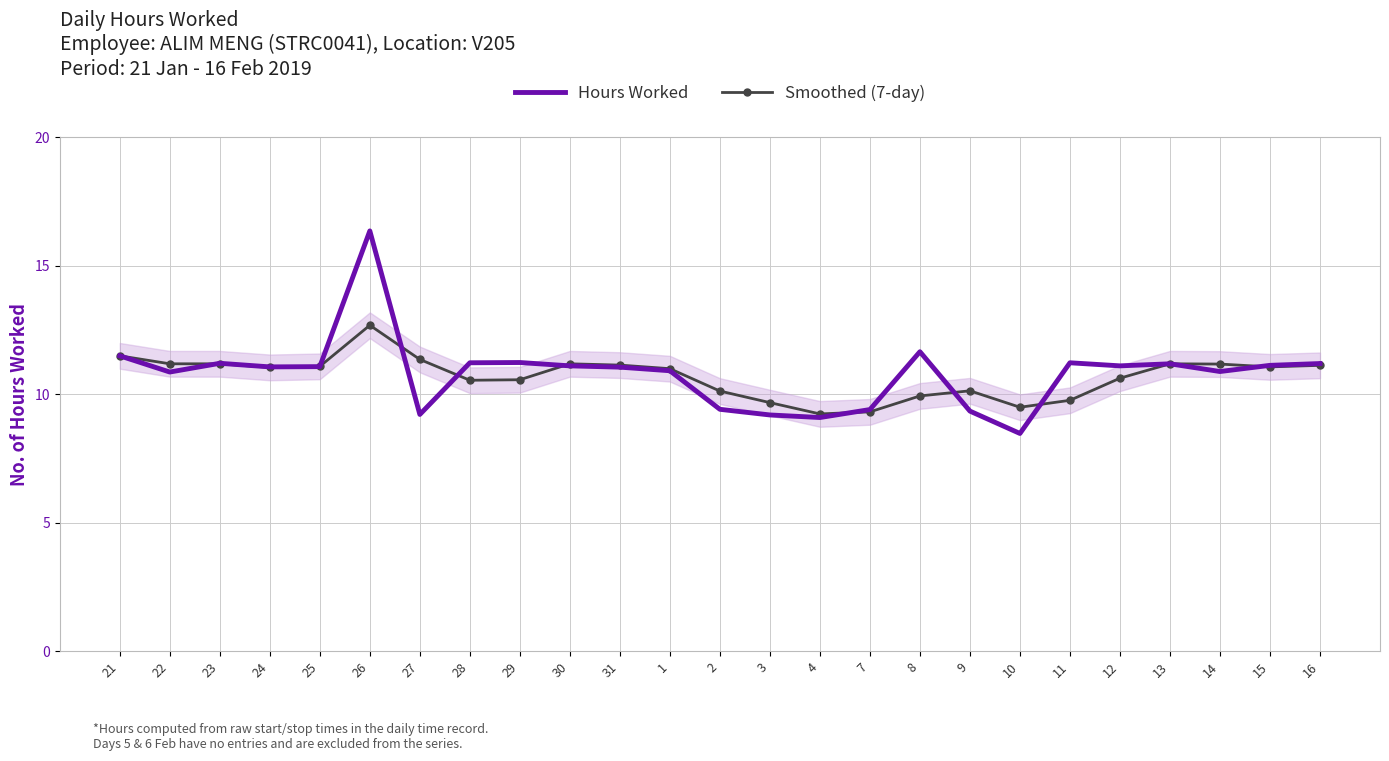

At 27, list the series in order from smallest to largest.

Hours Worked, Smoothed (7-day)